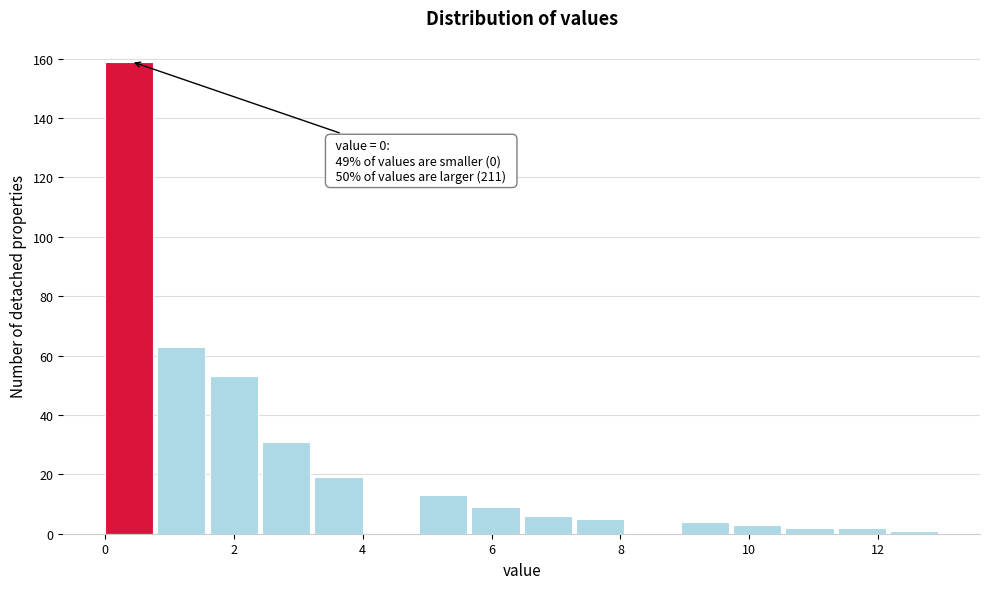

Over which range of the x-axis is the bar tallest?

0.0 to 0.8